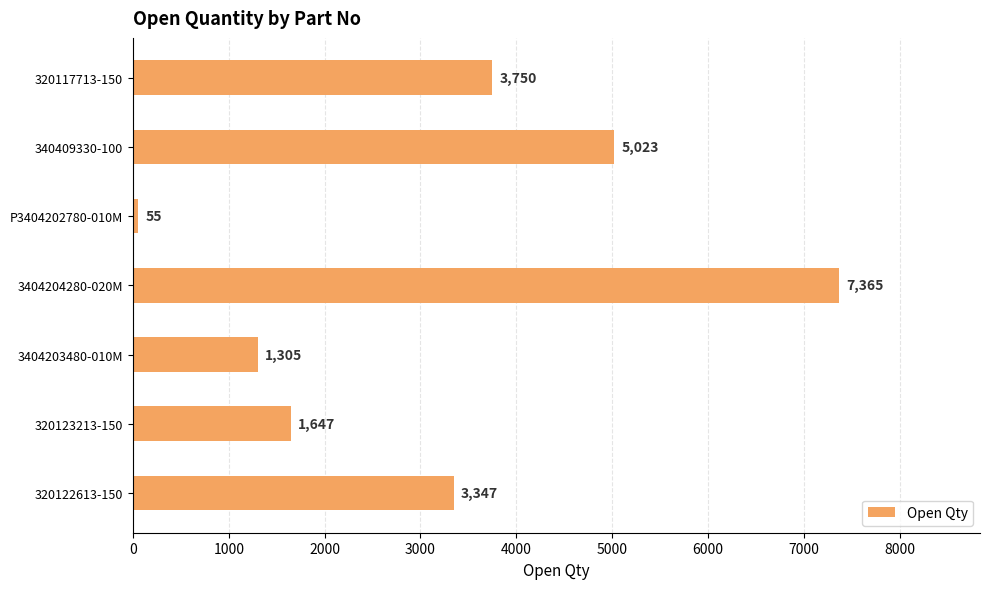

Which has a higher value, 3404203480-010M or P3404202780-010M?

3404203480-010M